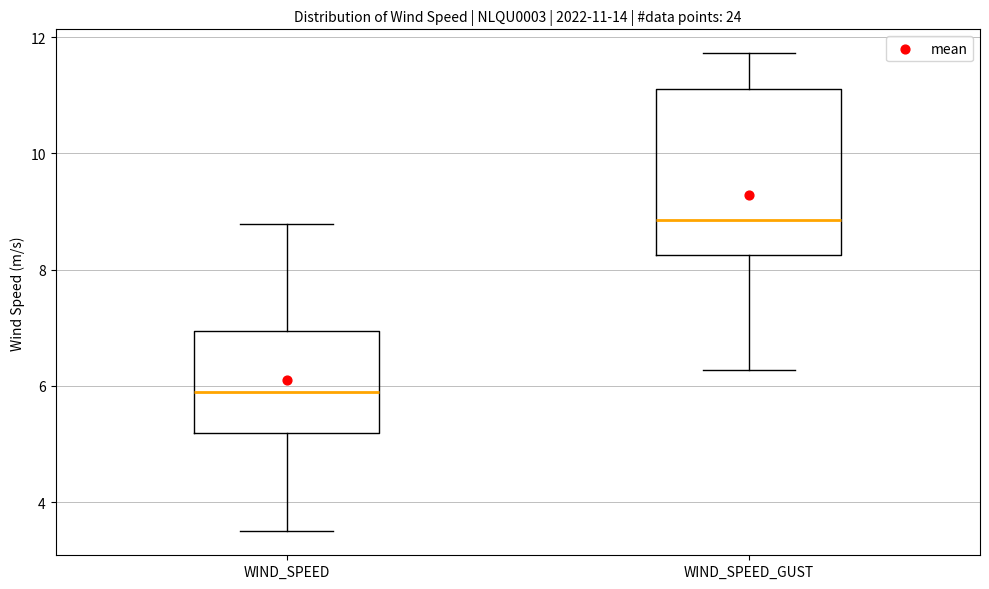

Which box has the highest median line?

WIND_SPEED_GUST